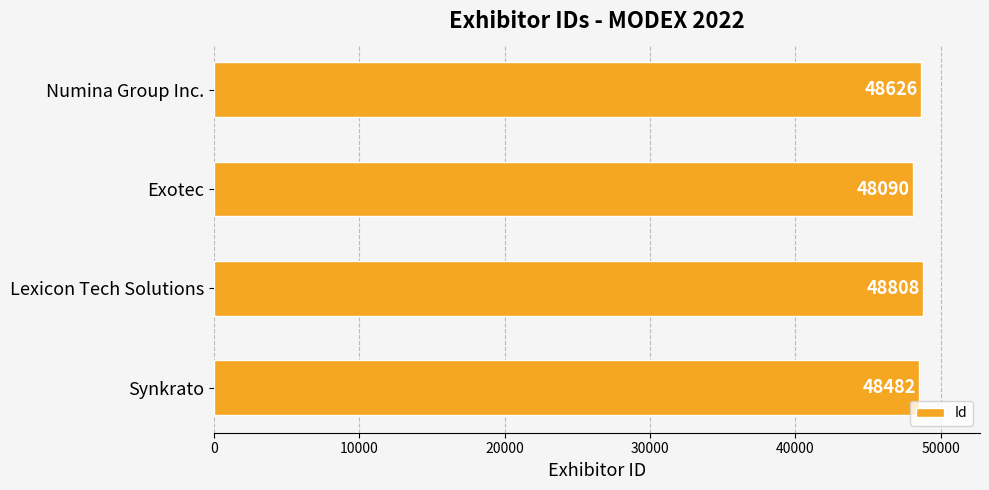

Where is the data nearest to the value 48449?

Synkrato